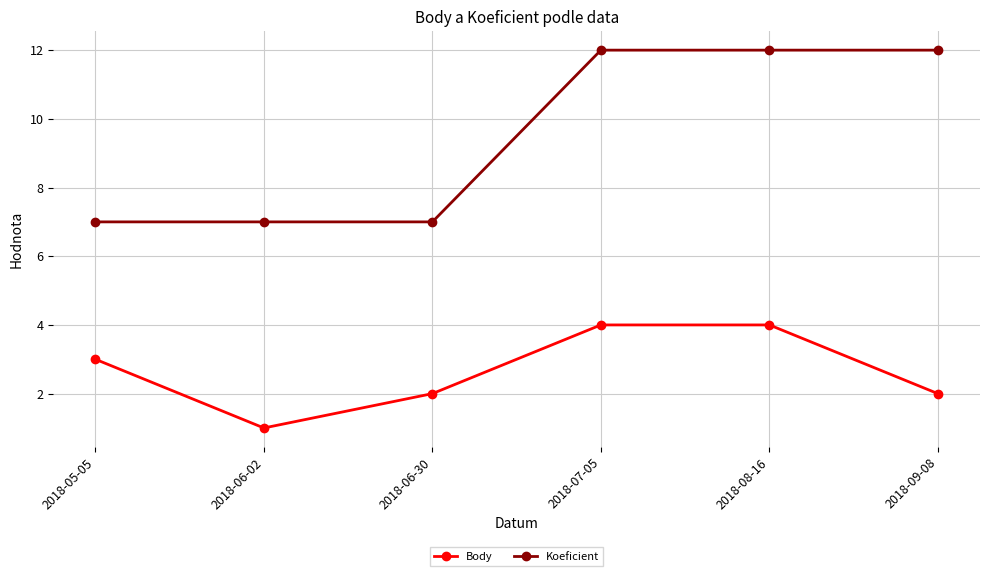

True or false: Koeficient and Body intersect in this chart.

False